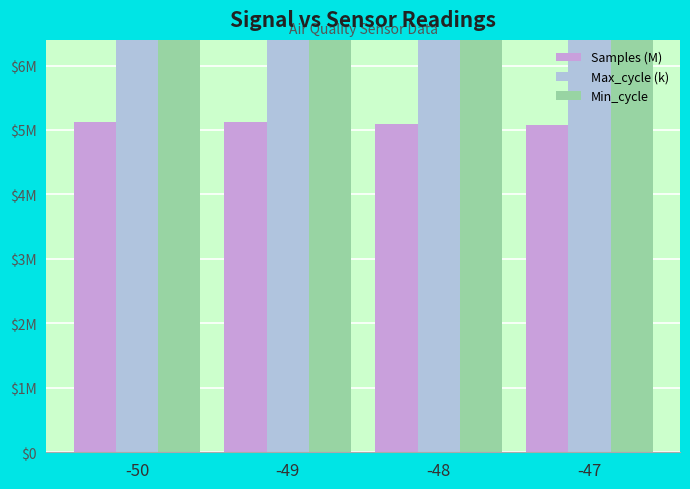

Is it true that Samples (M) equals 5.1 at -47?

True